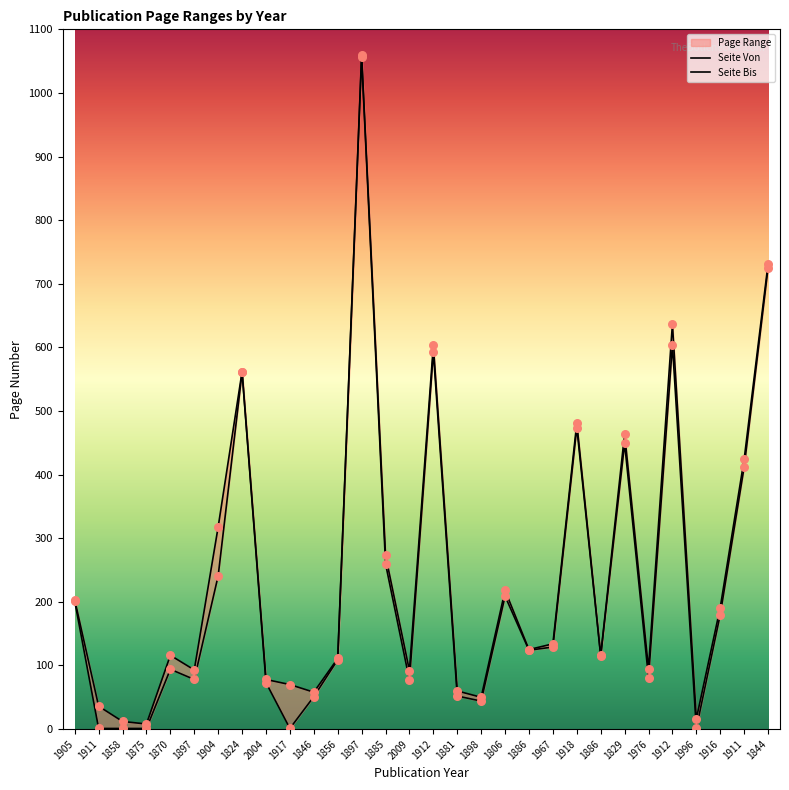

Which series has the largest total across all categories?

Seite Bis